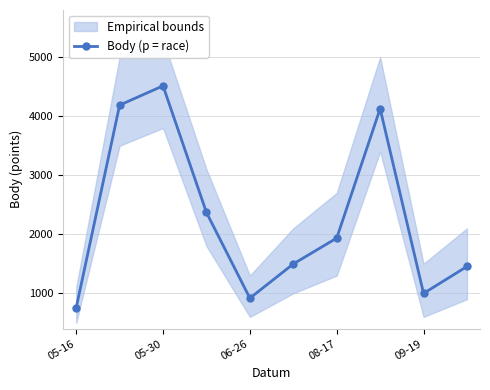

How many categories are shown in the chart?

10